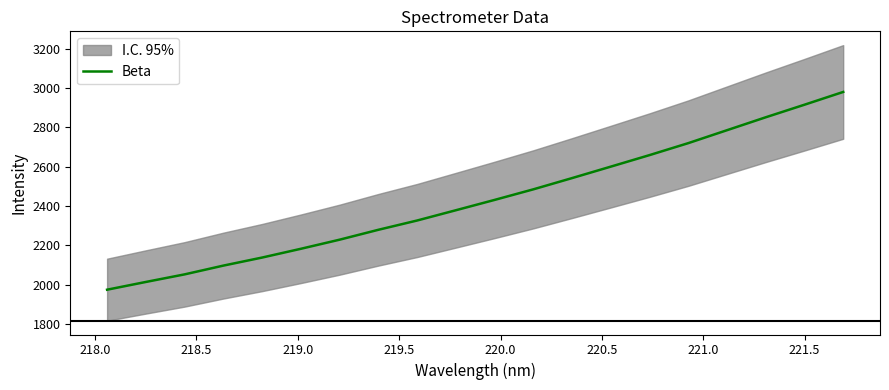

What is the maximum value for Beta?

2980.7